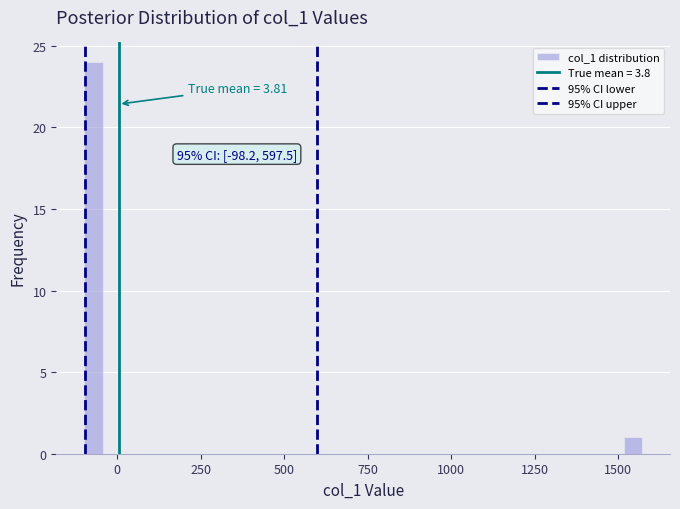

Read against the x-axis, roughly where is the centre of the tallest bar?

-50